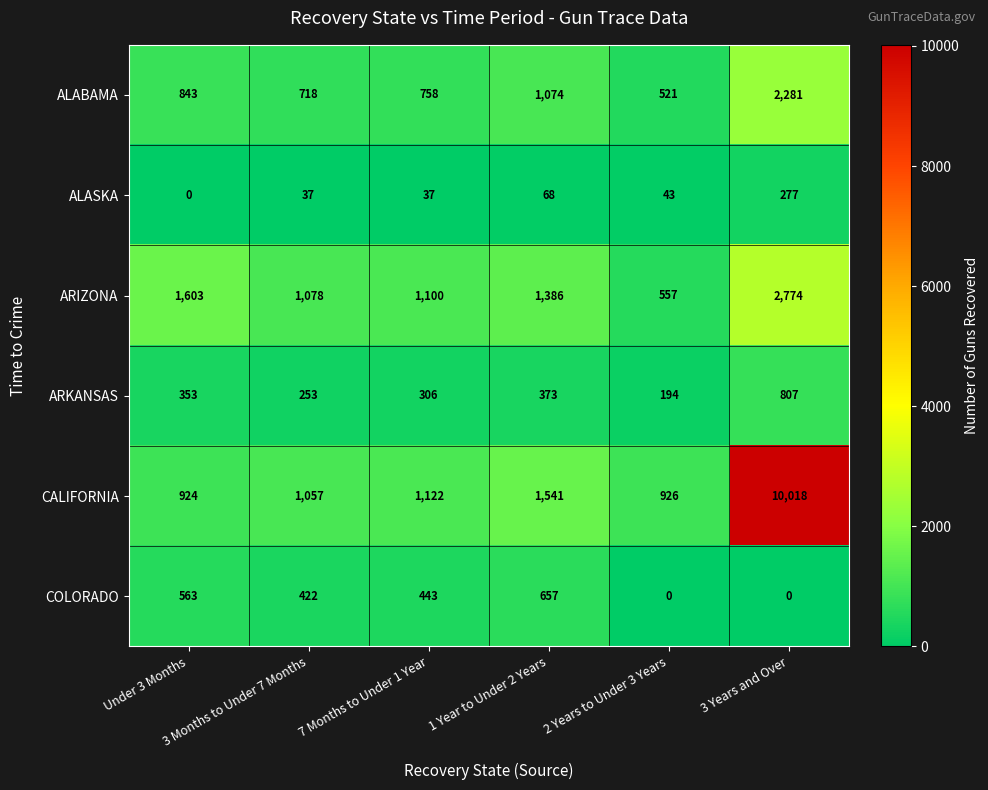

What is the greatest value displayed?

10018